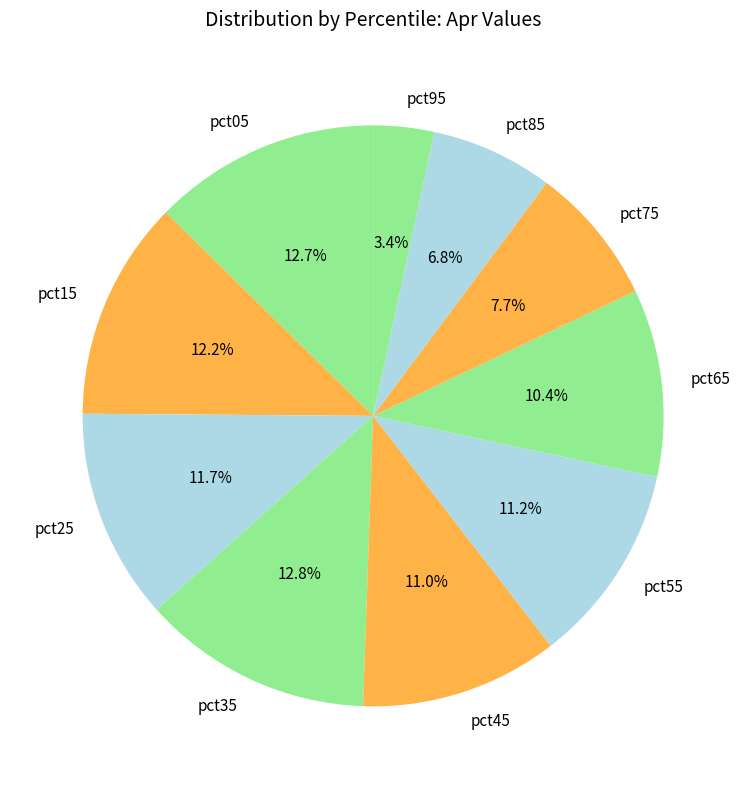

Is there a majority slice in this chart?

No